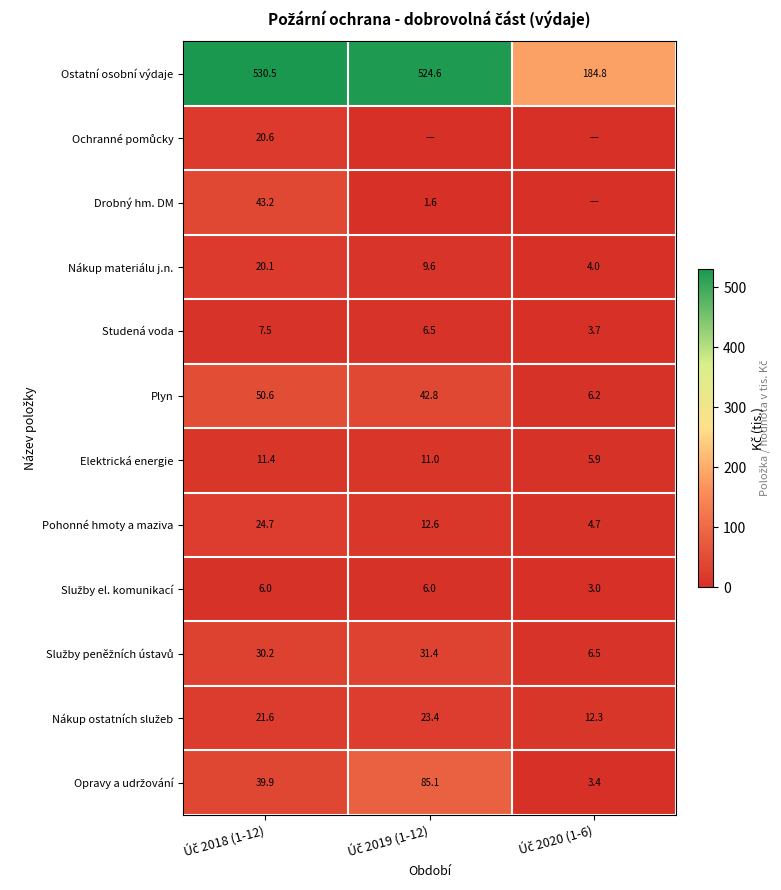

What is the maximum value for Nákup materiálu j.n.?

20.1